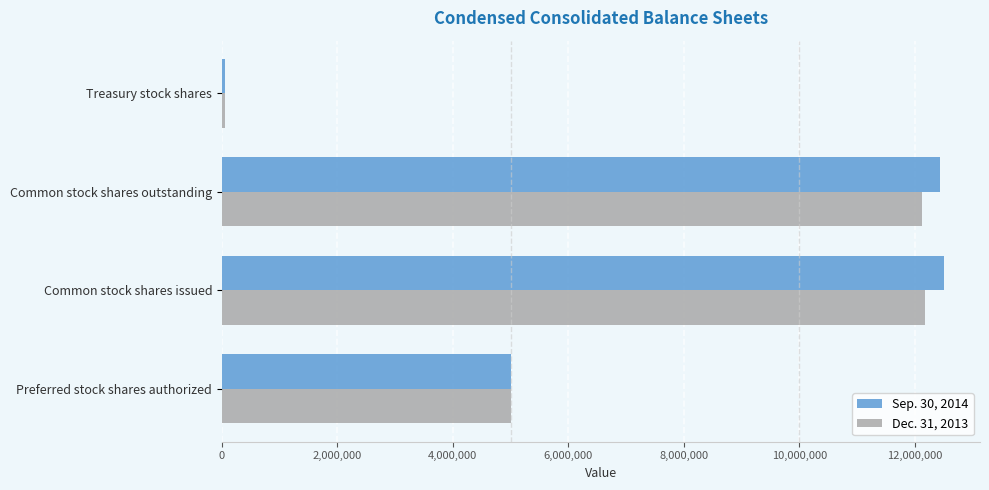

At which category does the chart reach its minimum across all series?

Treasury stock shares